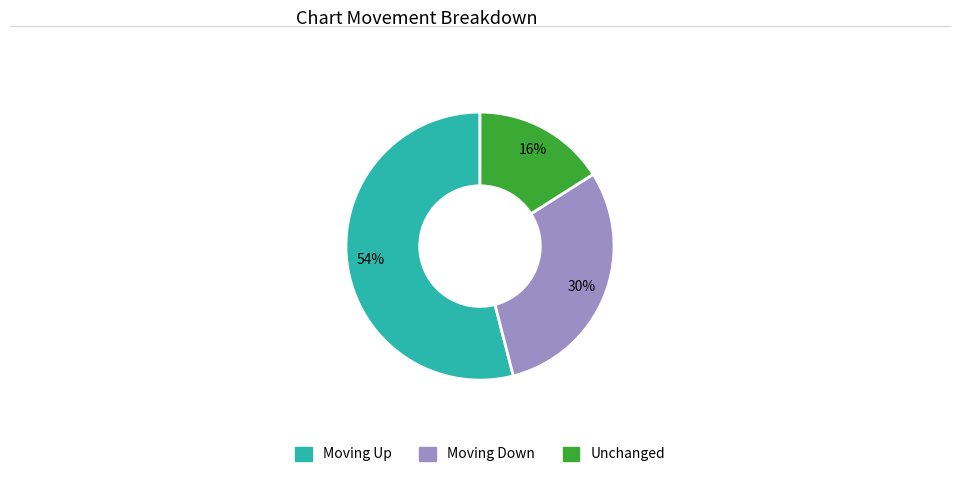

Is there any slice that represents more than half of the pie?

Yes